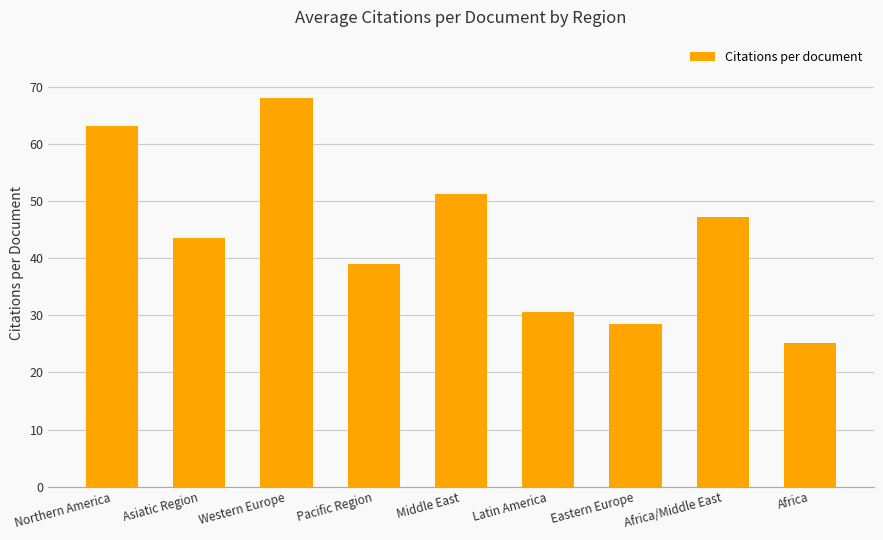

Between Africa and Latin America, which is larger?

Latin America